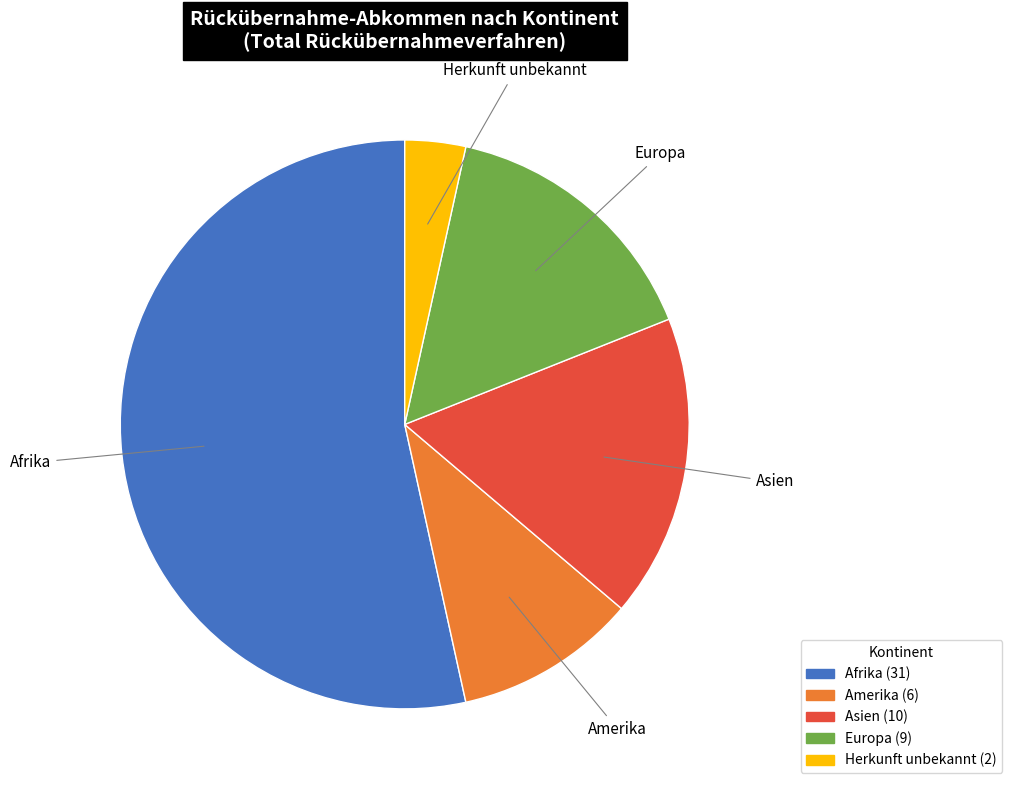

True or false: Amerika accounts for 10% of the total.

True